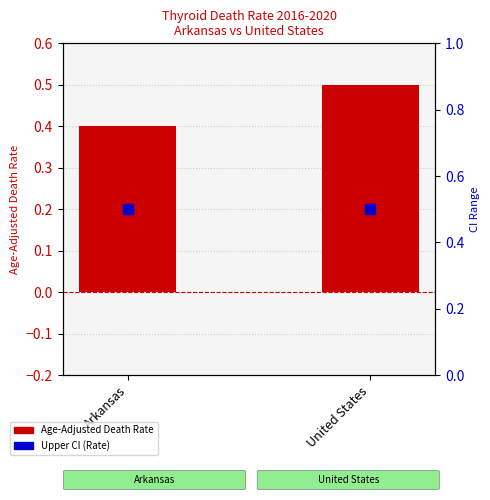

Which series contains the highest Y value?

Age-Adjusted Death Rate